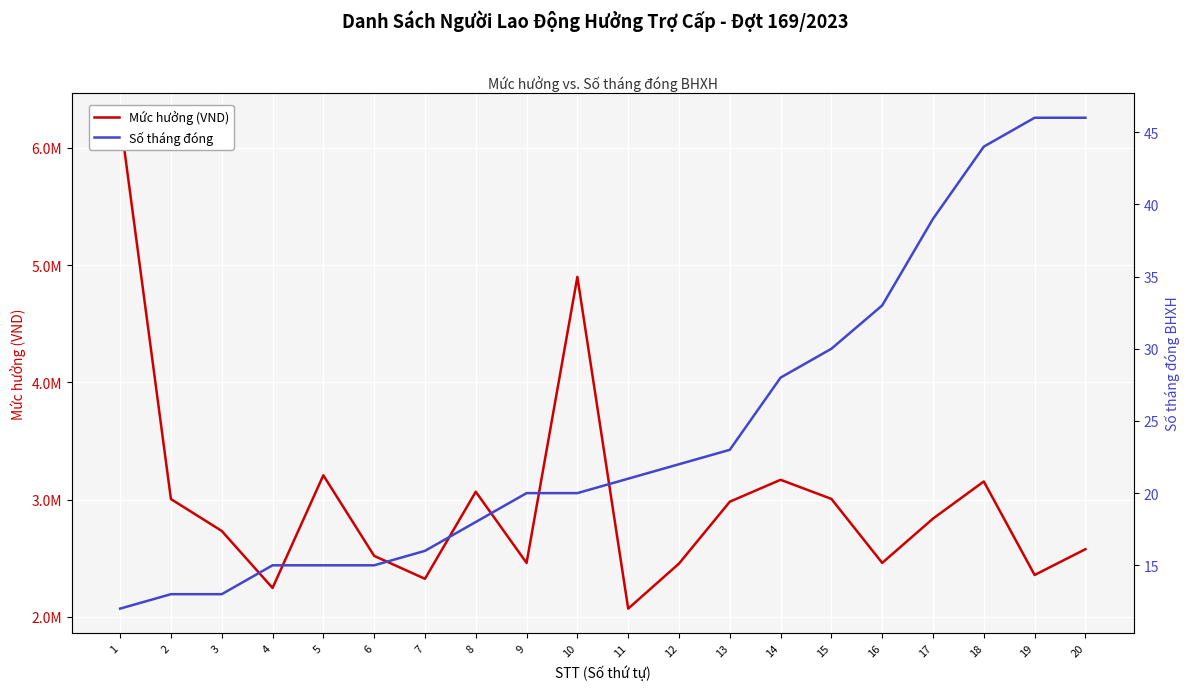

True or false: Mức hưởng (VND) and Số tháng đóng intersect in this chart.

False